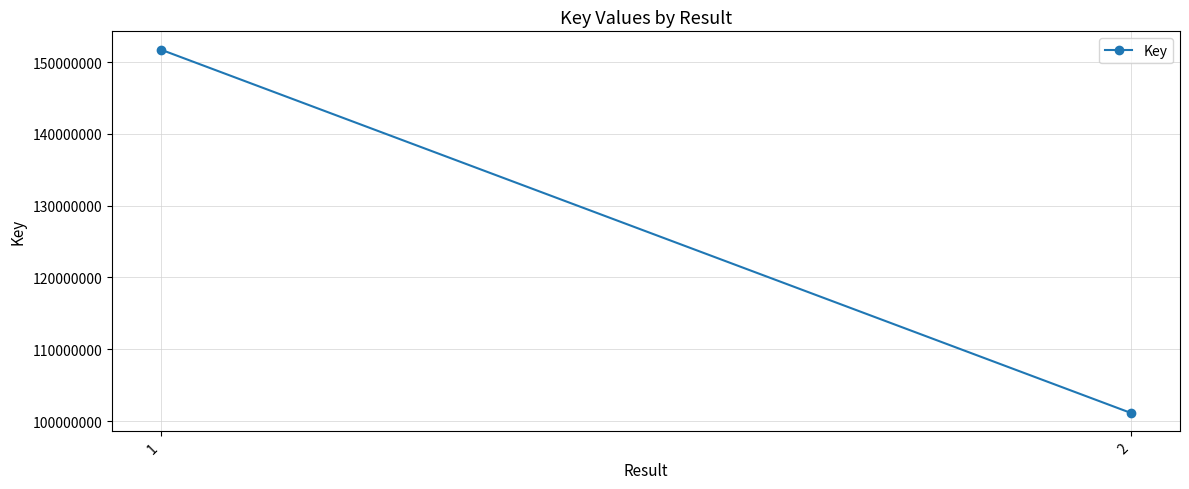

How many lines are shown in the chart?

1